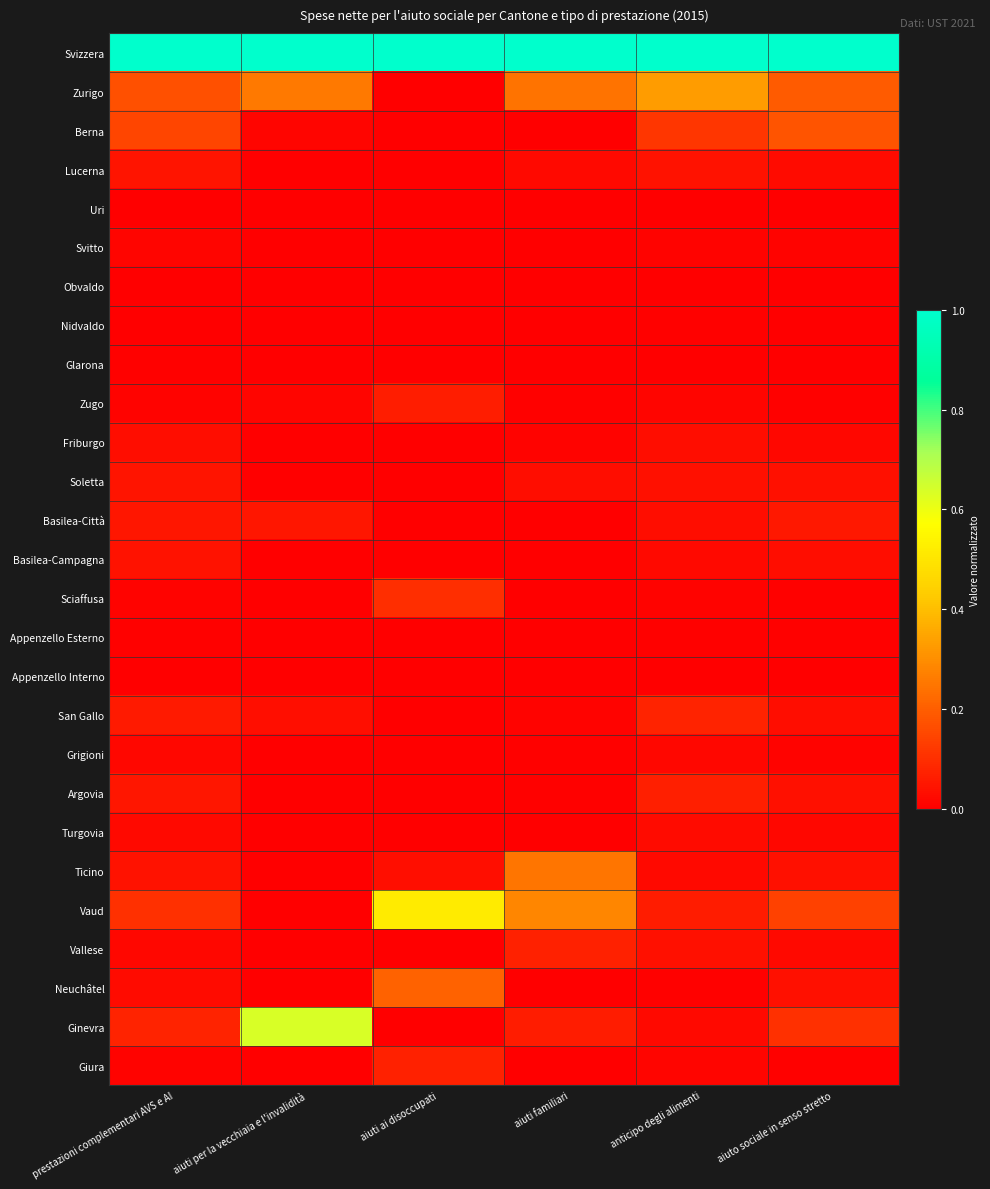

How many distinct data groups are displayed?

27